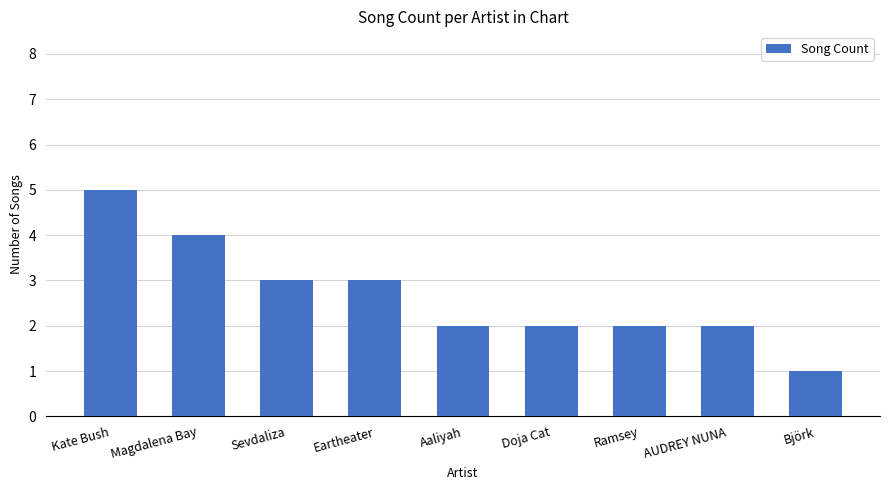

What is the sum of the values at AUDREY NUNA and Eartheater?

5